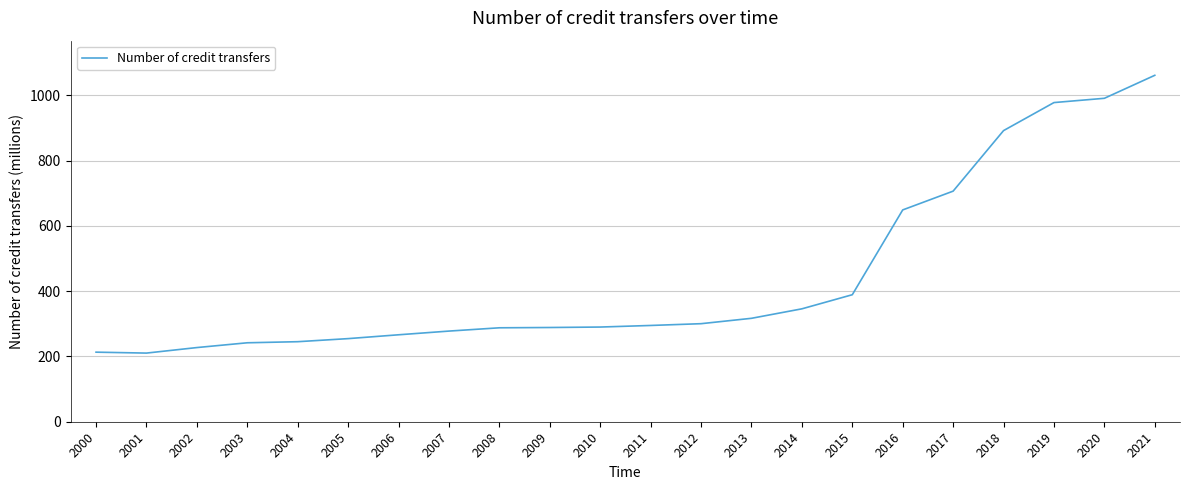

Is it true that the value at 2006 is 162.8?

False